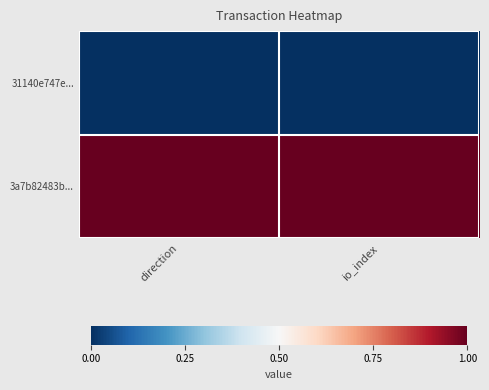

What is the spread (max minus min) of values at direction?

1